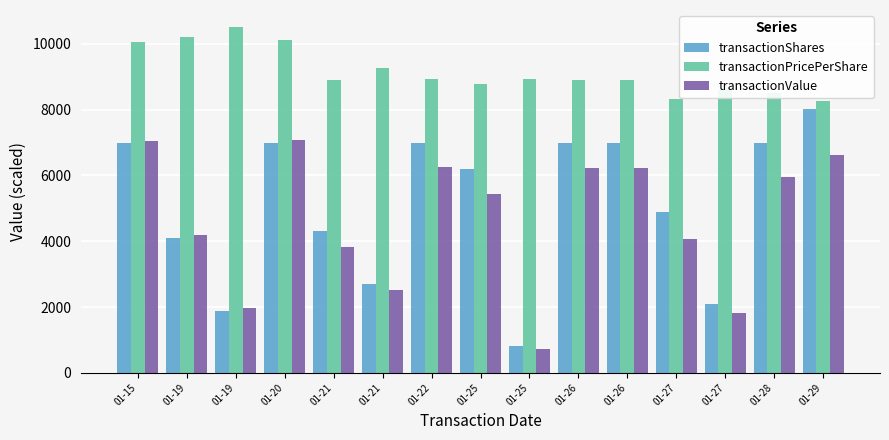

How many bars are there in each group?

3